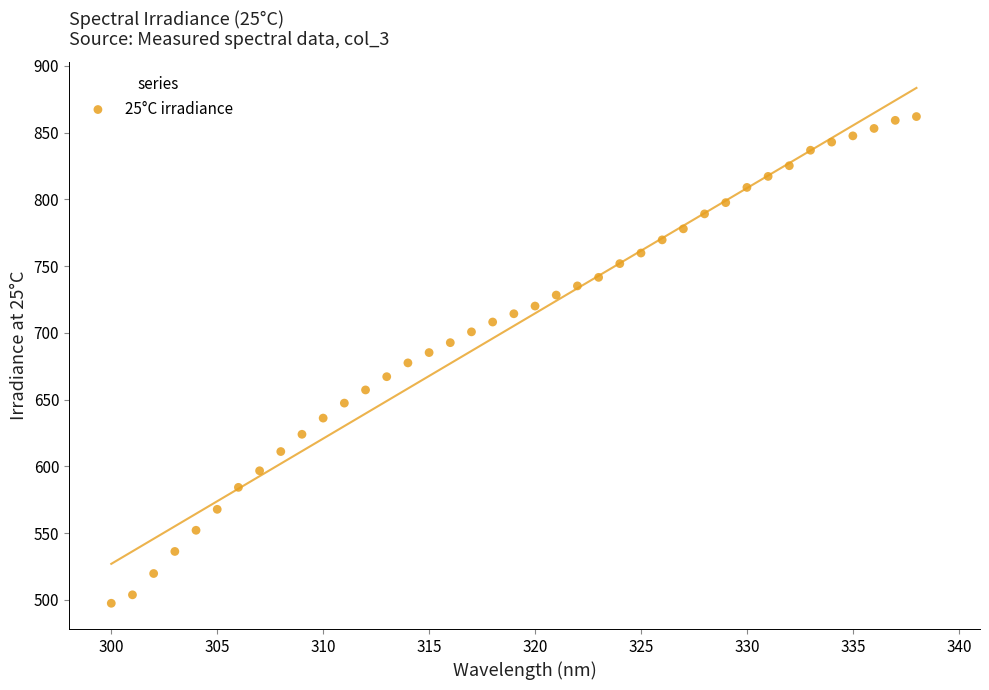

What is the range of Y values (max minus min)?

364.7